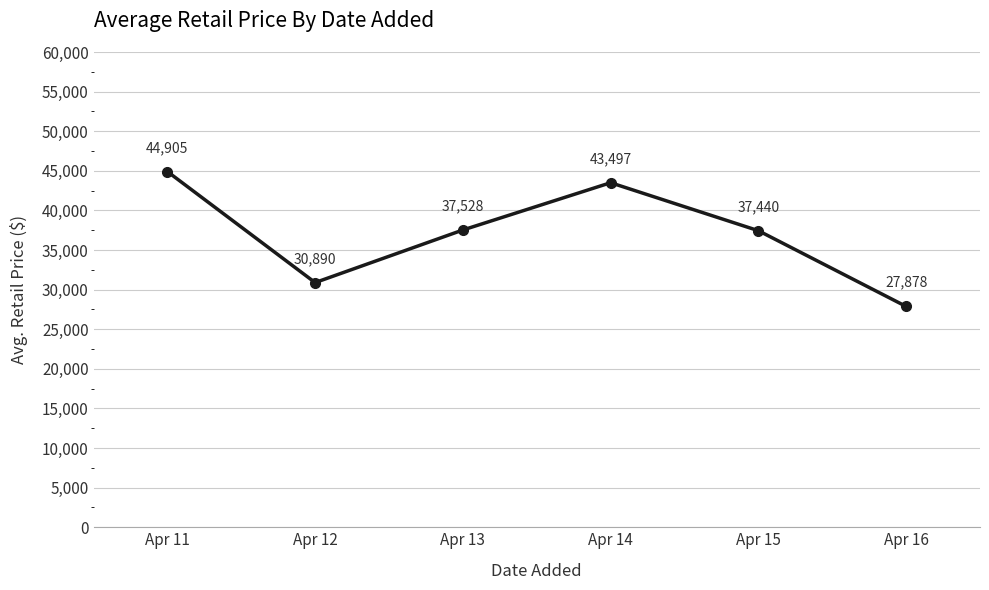

How many values are below 37528?

3